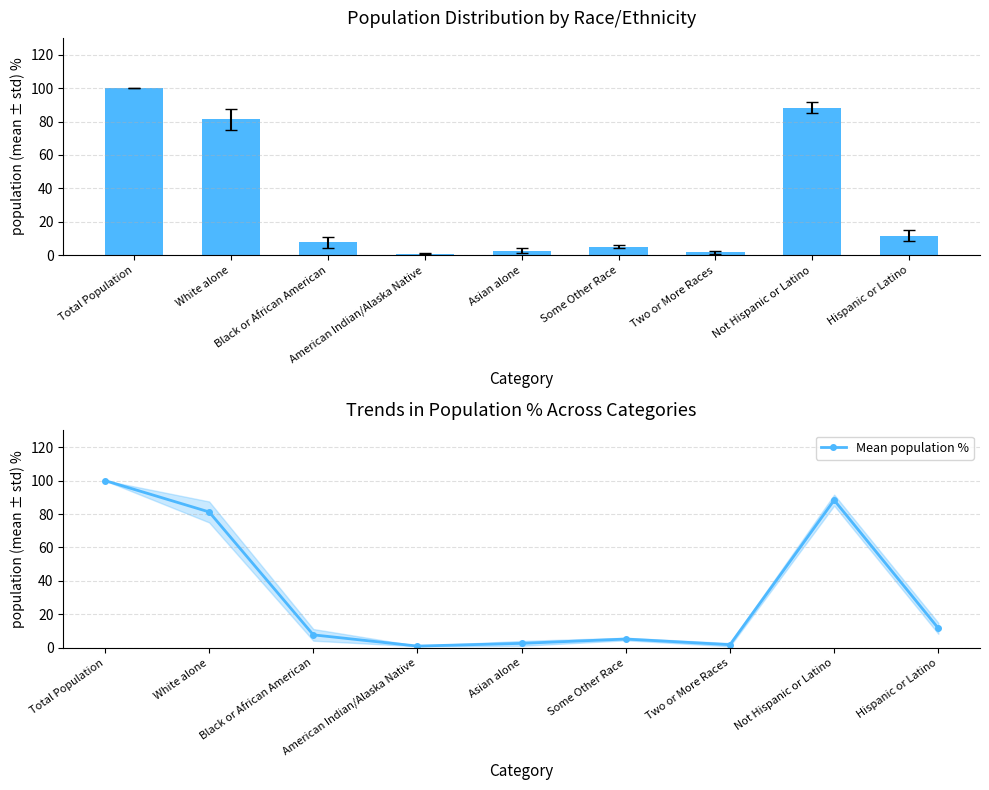

What is the approximate value of Mean population % at Hispanic or Latino?

11.7